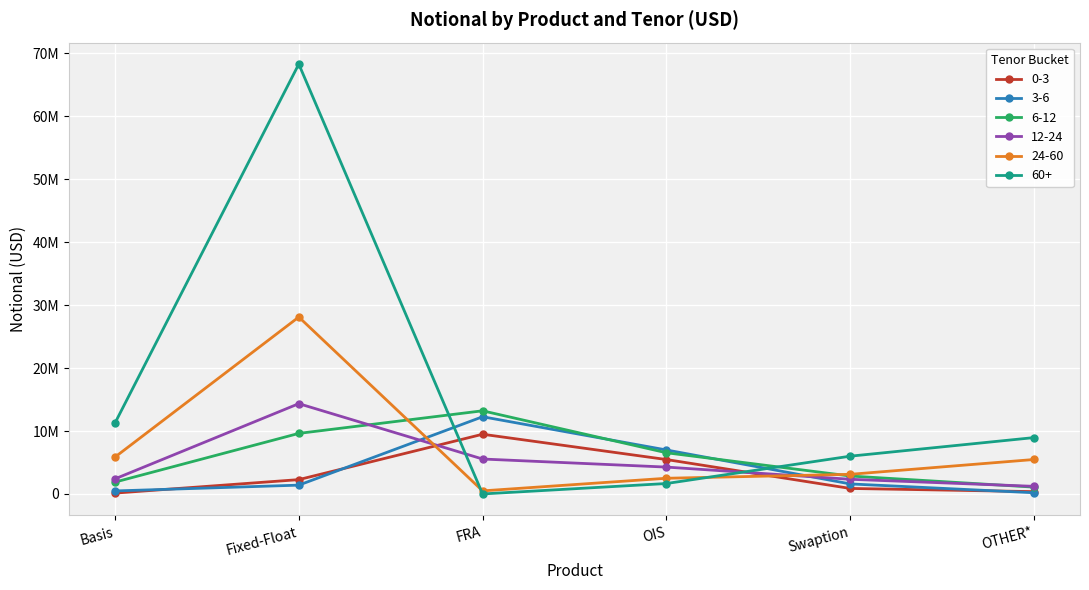

What is the sum of the 60+ values at OTHER* and Basis?

20223901